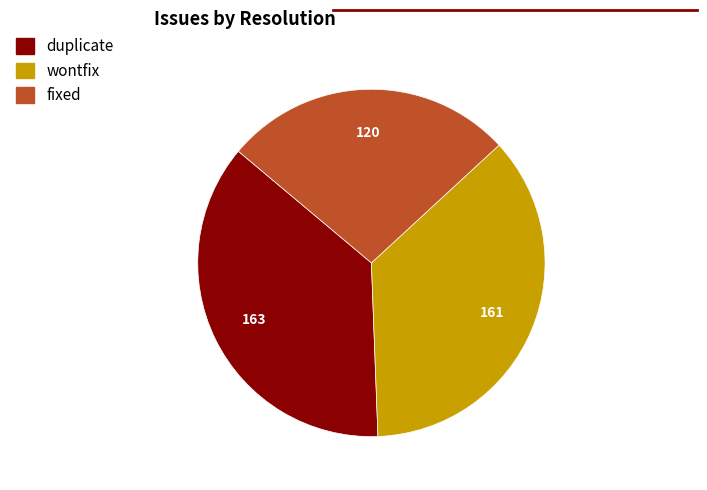

Does any single category account for the majority?

No